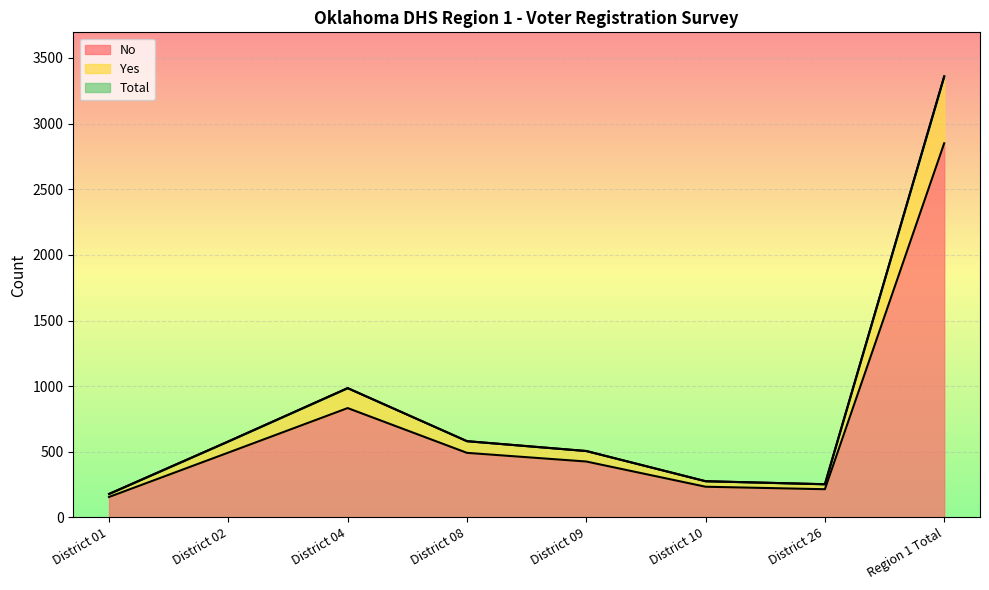

What is the total value across all series at District 08?

1654